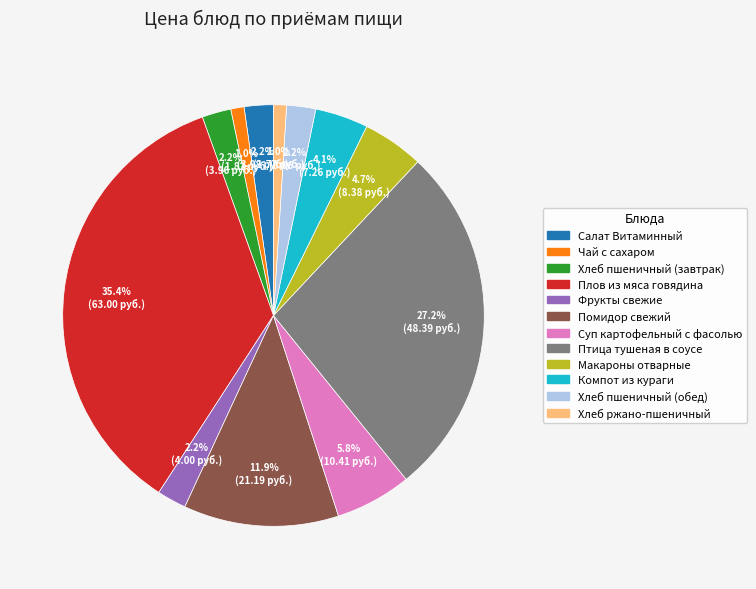

Is Салат Витаминный the majority of the pie?

No